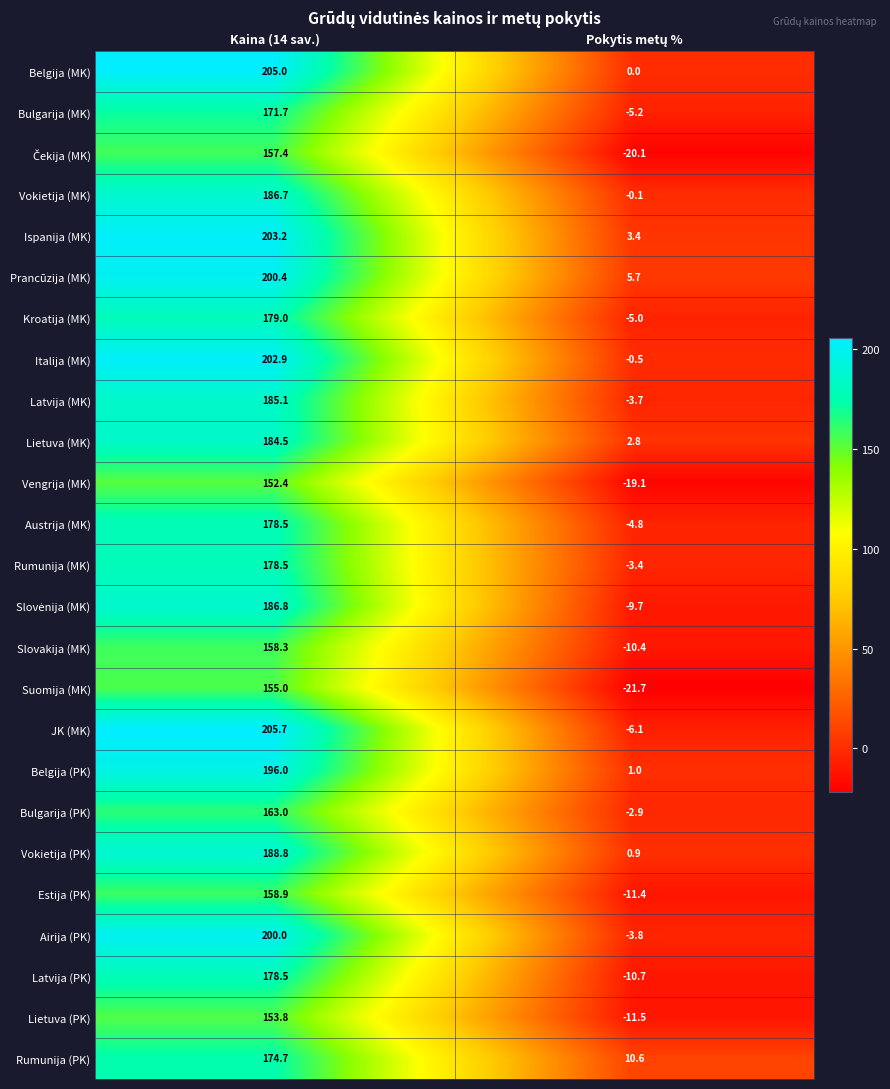

What is the approximate value of Vokietija (PK) at Kaina (14 sav.)?

188.8